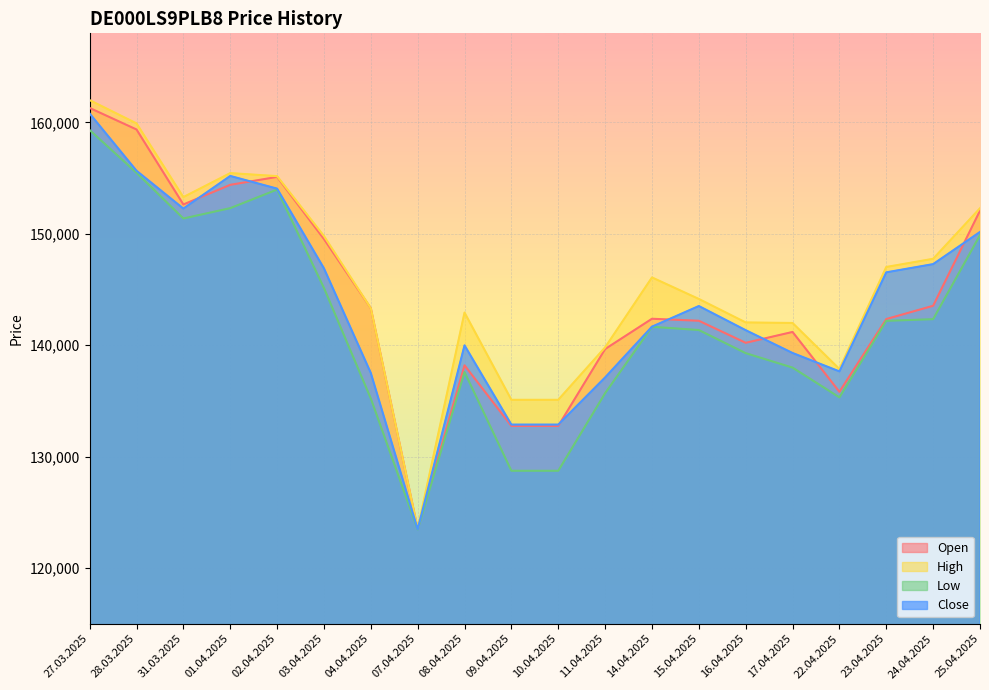

Rank the categories by High value from lowest to highest.

07.04.2025, 09.04.2025, 10.04.2025, 22.04.2025, 11.04.2025, 17.04.2025, 16.04.2025, 08.04.2025, 04.04.2025, 15.04.2025, 14.04.2025, 23.04.2025, 24.04.2025, 03.04.2025, 25.04.2025, 31.03.2025, 02.04.2025, 01.04.2025, 28.03.2025, 27.03.2025